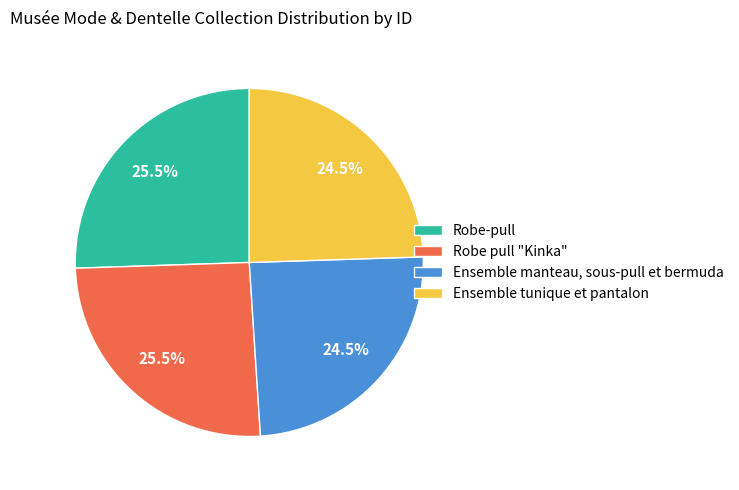

To the nearest percent, what is the average slice percentage?

25%